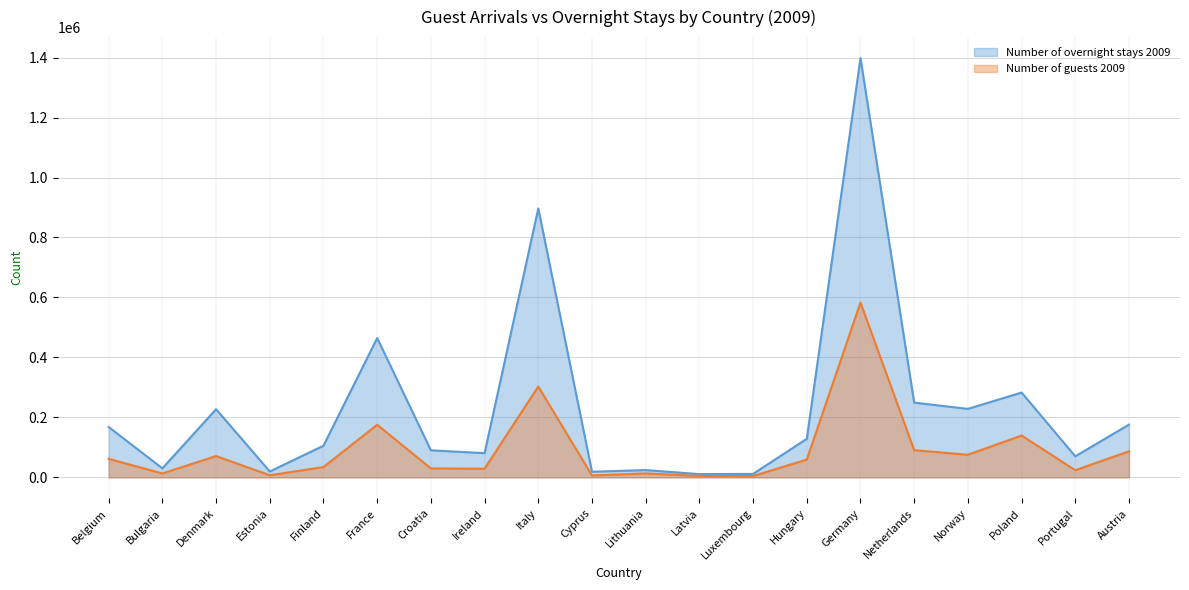

The value of Number of guests 2009 at Germany is 890537. True or false?

False